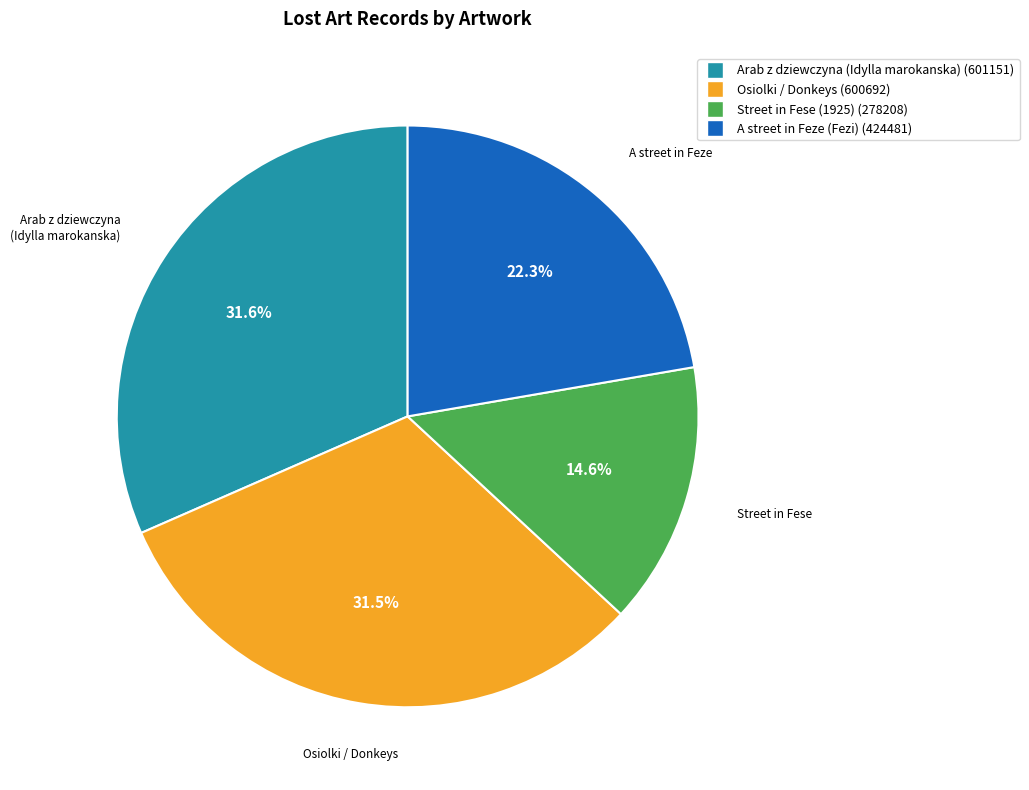

Does A street in Feze (Fezi) (424481) account for over 50% of the chart?

No